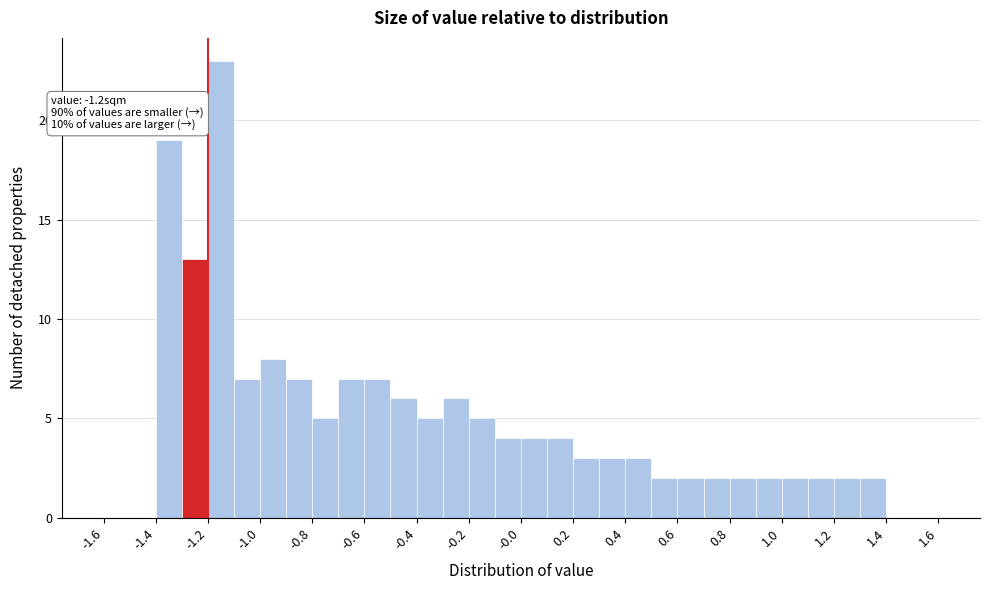

Over which range of the x-axis is the bar tallest?

-1.2 to -1.1